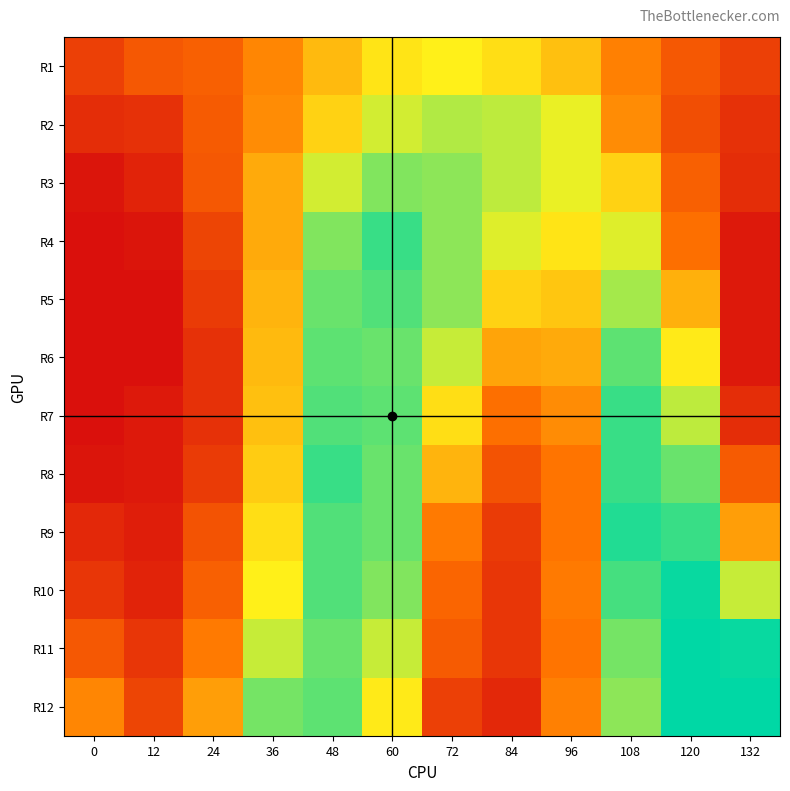

Which series has the widest spread of values?

R12